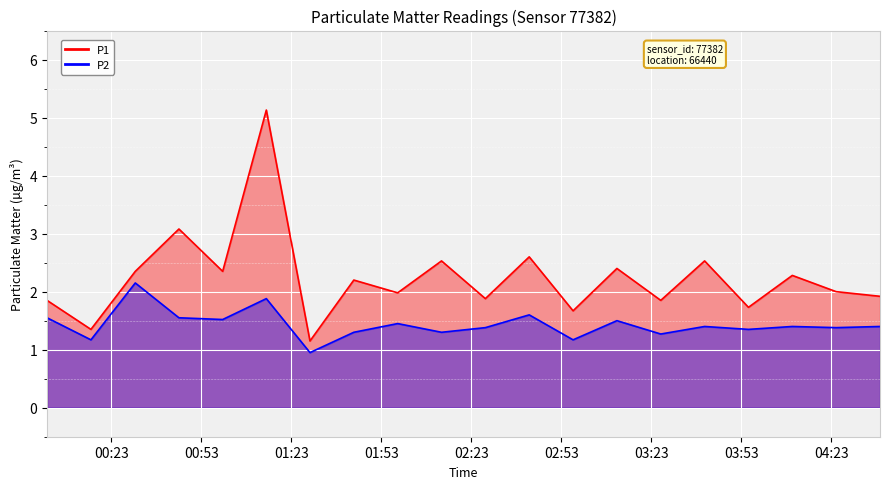

What is the label of the 8th point from the right?

2023-02-01T02:56:52